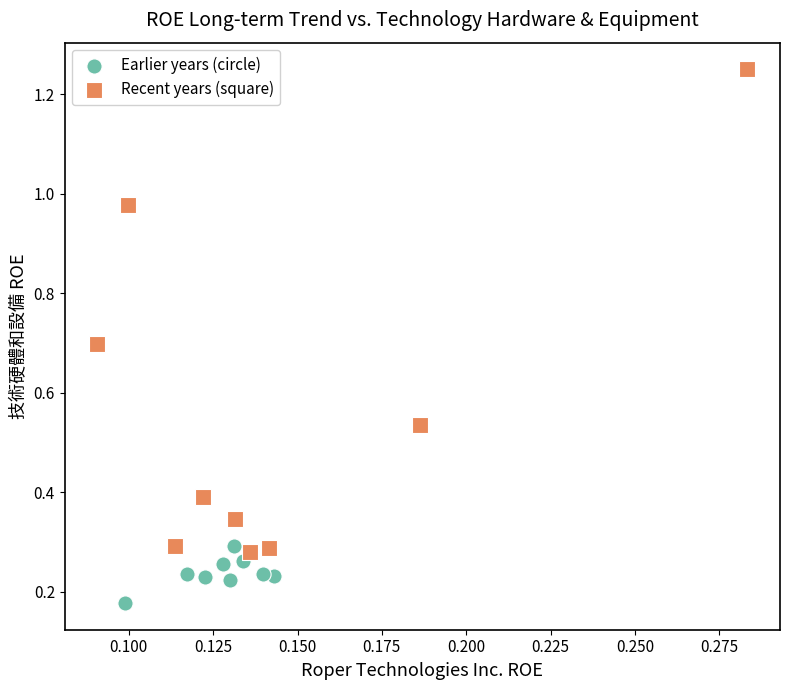

Which series reaches the minimum Y coordinate?

Earlier years (circle)